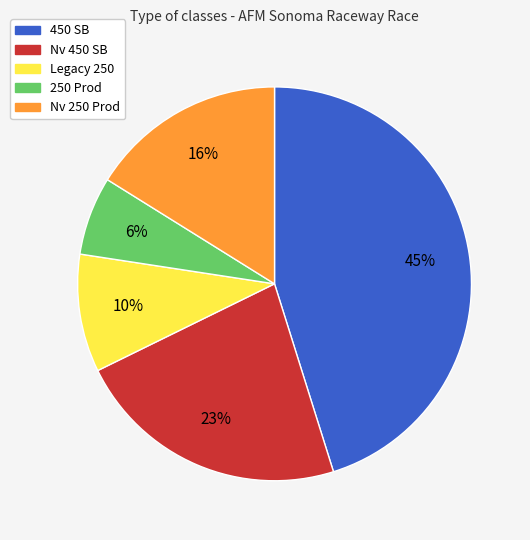

To the nearest percent, what is the combined percentage of Nv 450 SB and 250 Prod?

29%